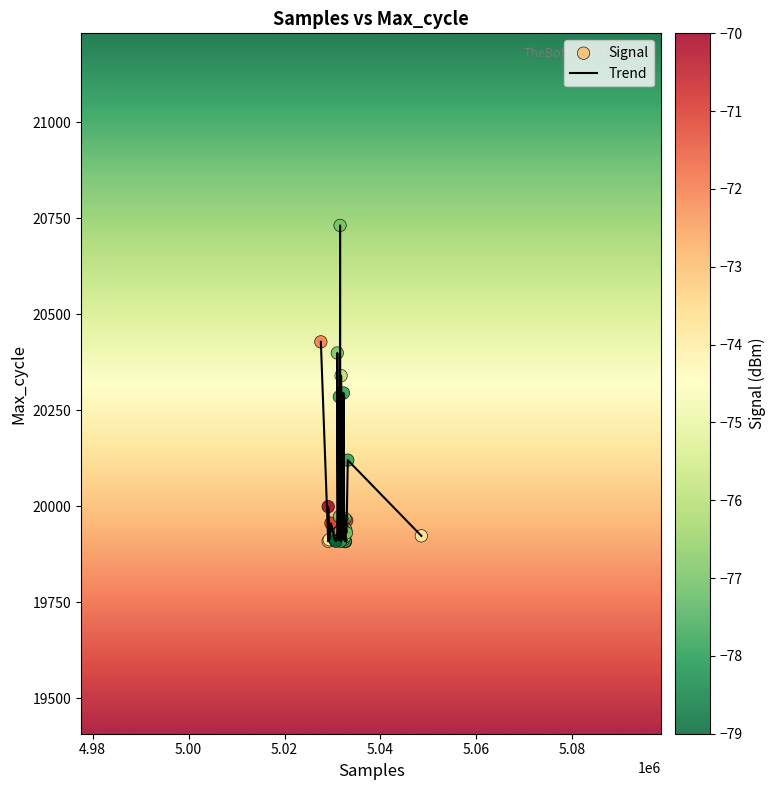

What is the difference between the maximum and minimum values?

823